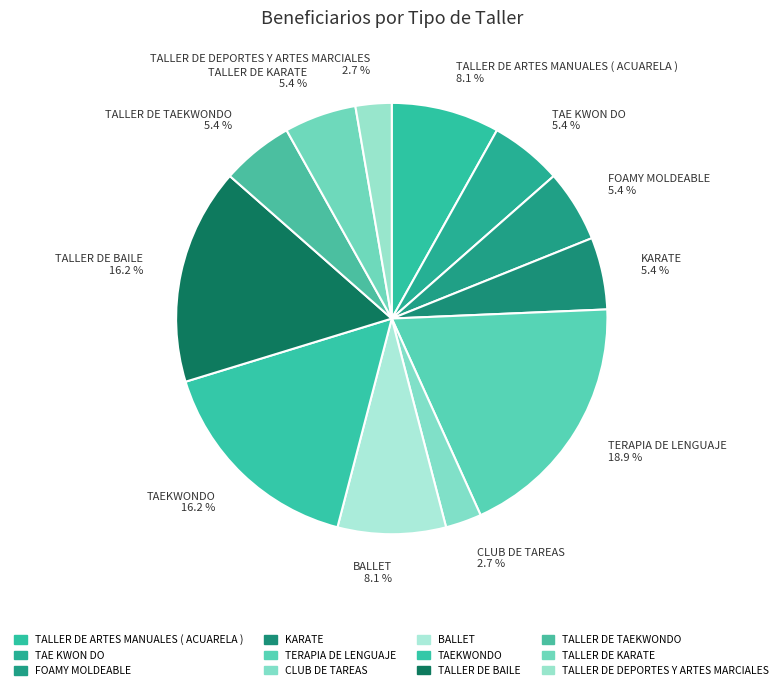

What is the largest slice in the pie chart?

TERAPIA DE LENGUAJE